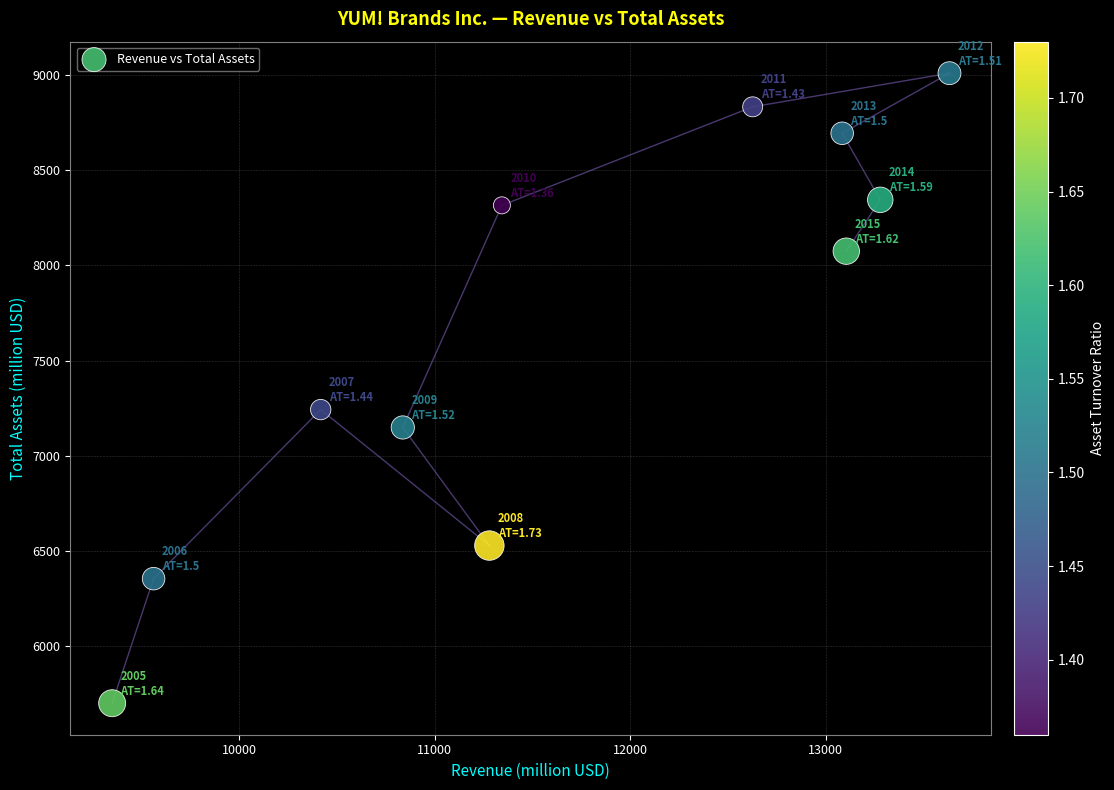

What is the average X value?

11683